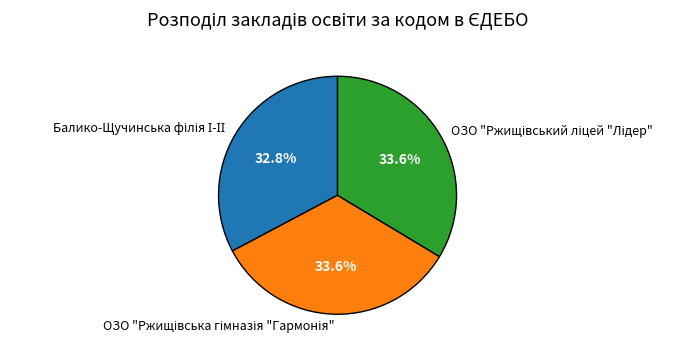

Is there any slice that represents more than half of the pie?

No